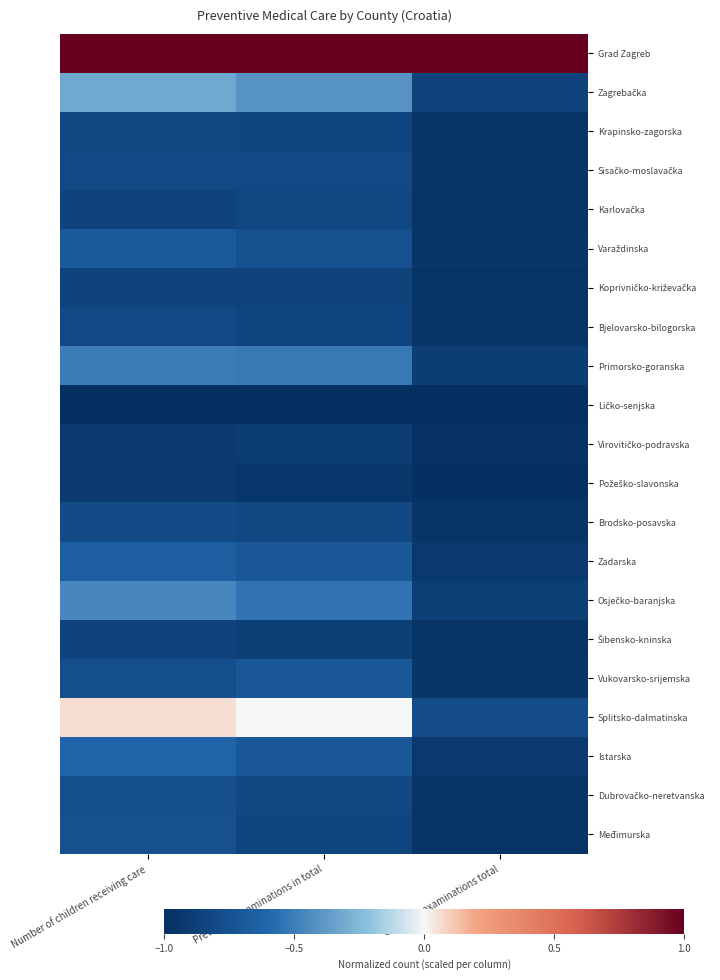

What is the total value across all series at Preventive examinations in total?

-13.7